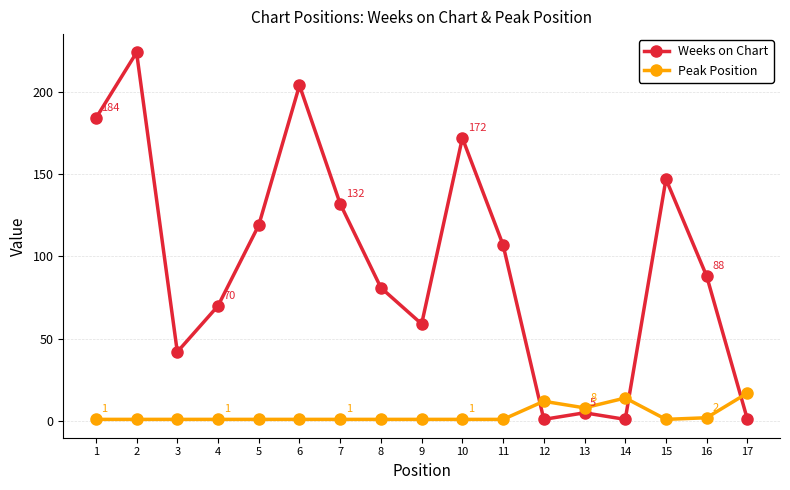

Between which two adjacent categories do Peak Position and Weeks on Chart first intersect?

11 and 12